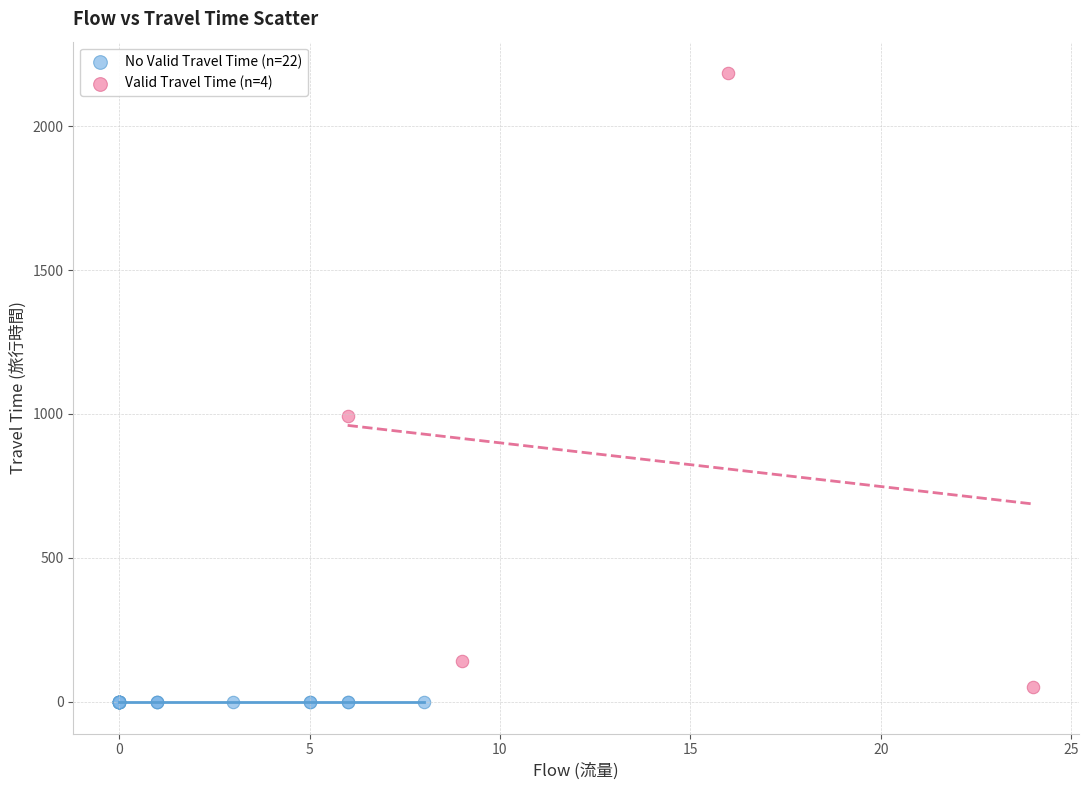

Which series reaches the maximum Y coordinate?

Valid Travel Time (n=4)